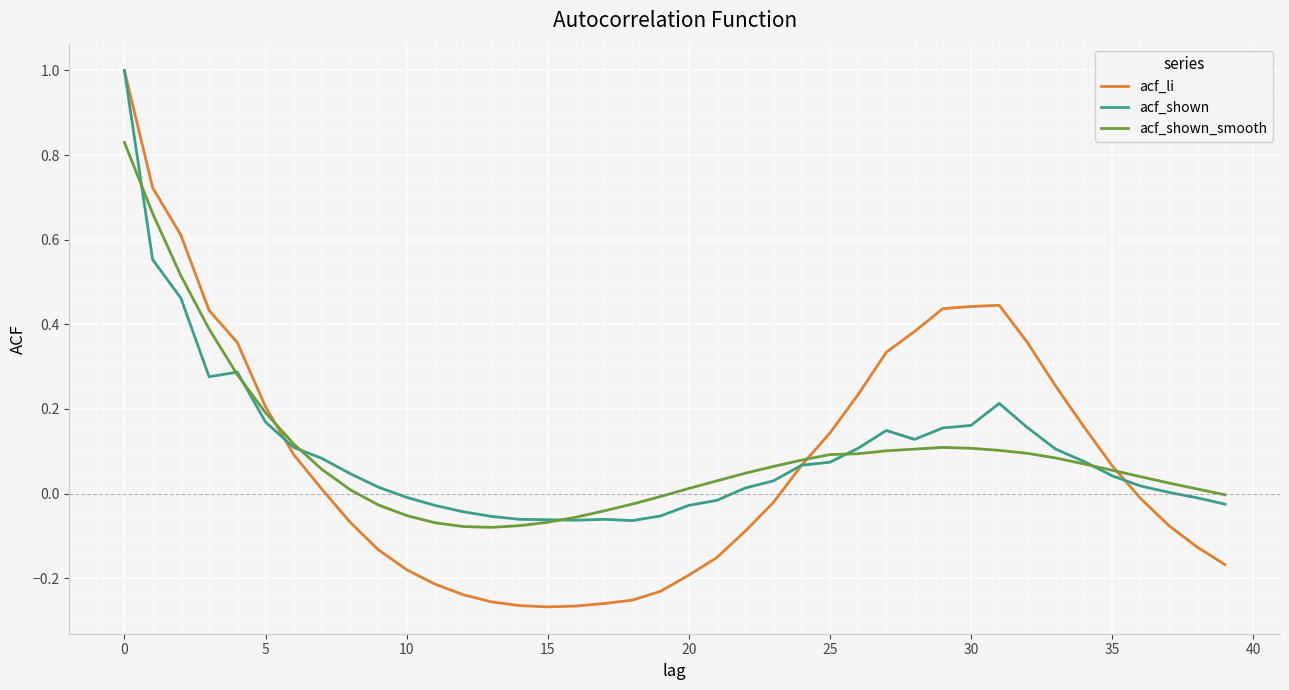

How many times do acf_shown_smooth and acf_li cross each other?

3